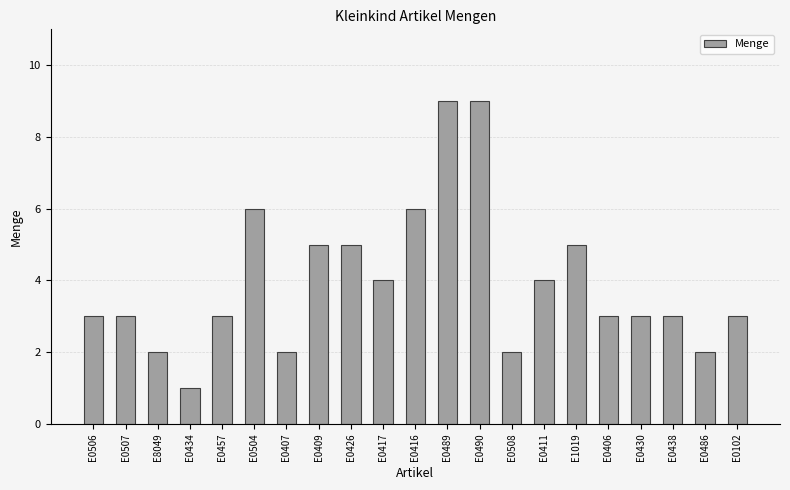

Which label corresponds to the smallest value in the chart?

E0434